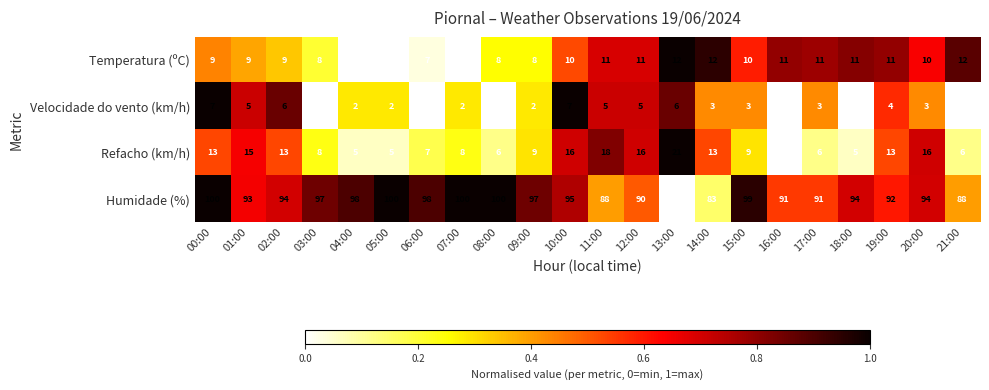

True or false: Refacho (km/h) has a value of 5 at 18:00.

True